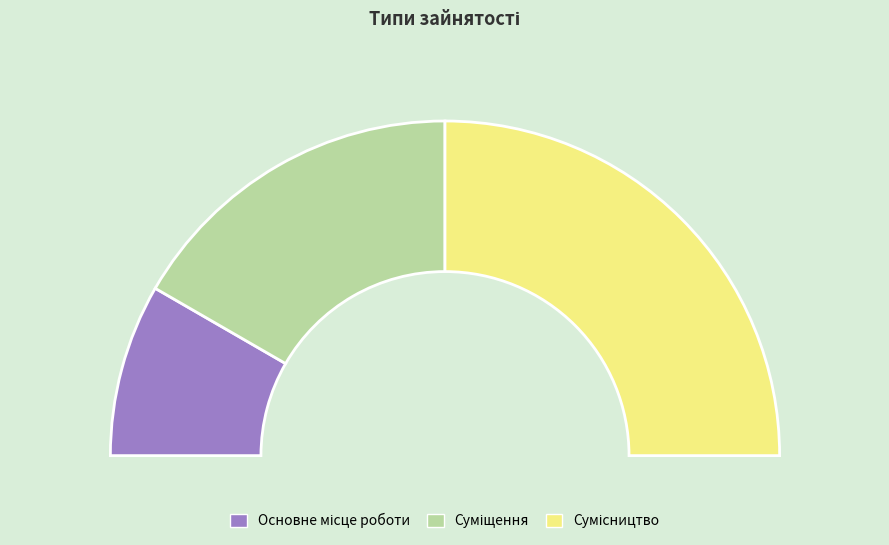

Rank the categories by value from lowest to highest.

Основне місце роботи, Суміщення, Сумісництво